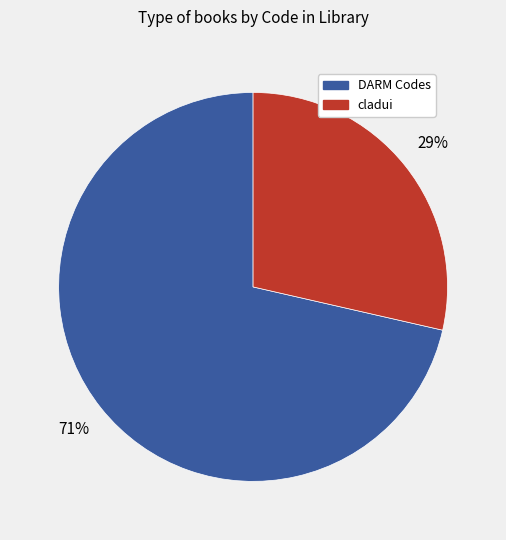

To the nearest percent, what is the average slice percentage?

50%